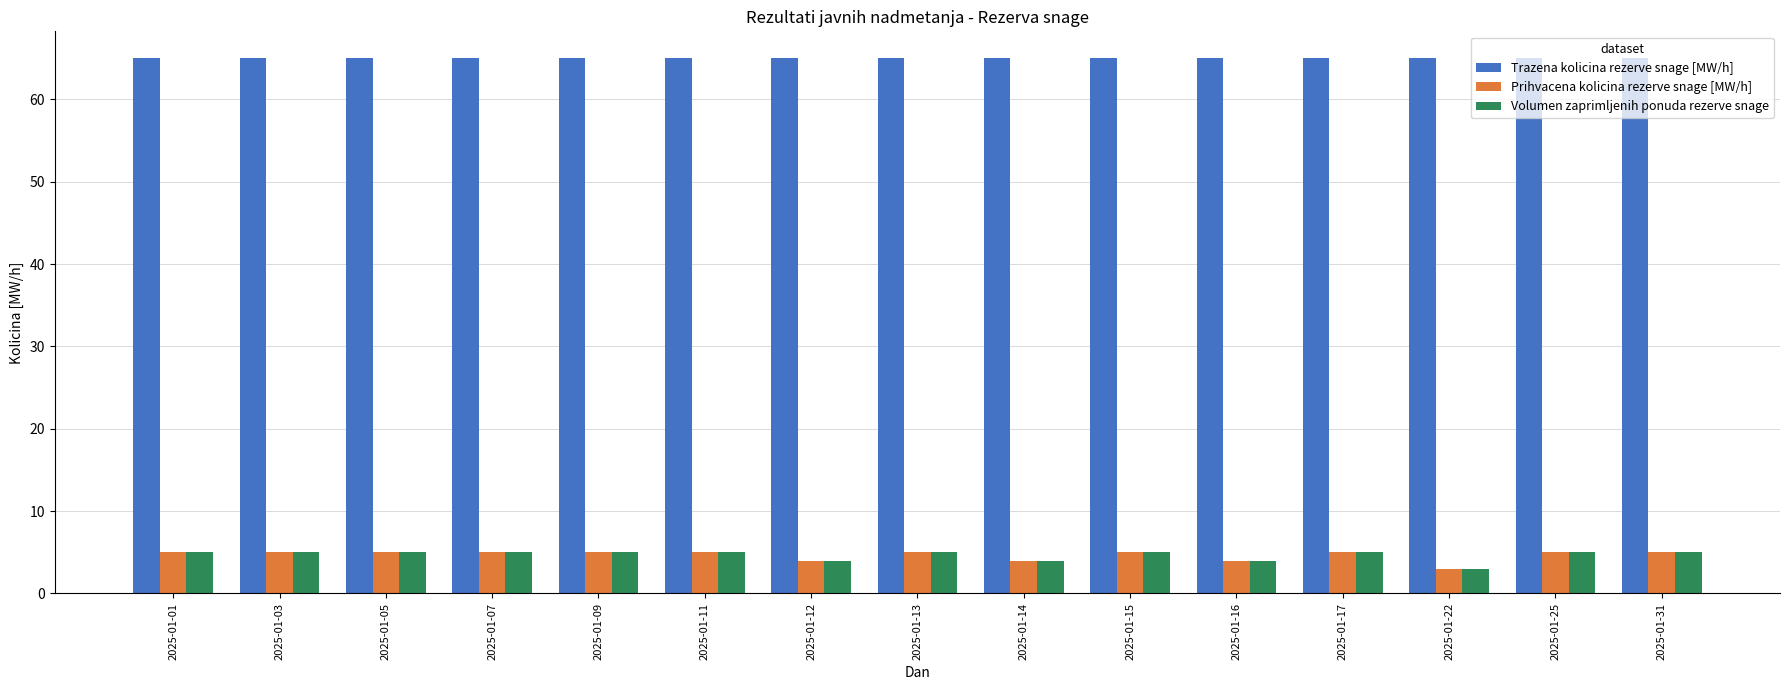

Count the number of categories in the chart.

15